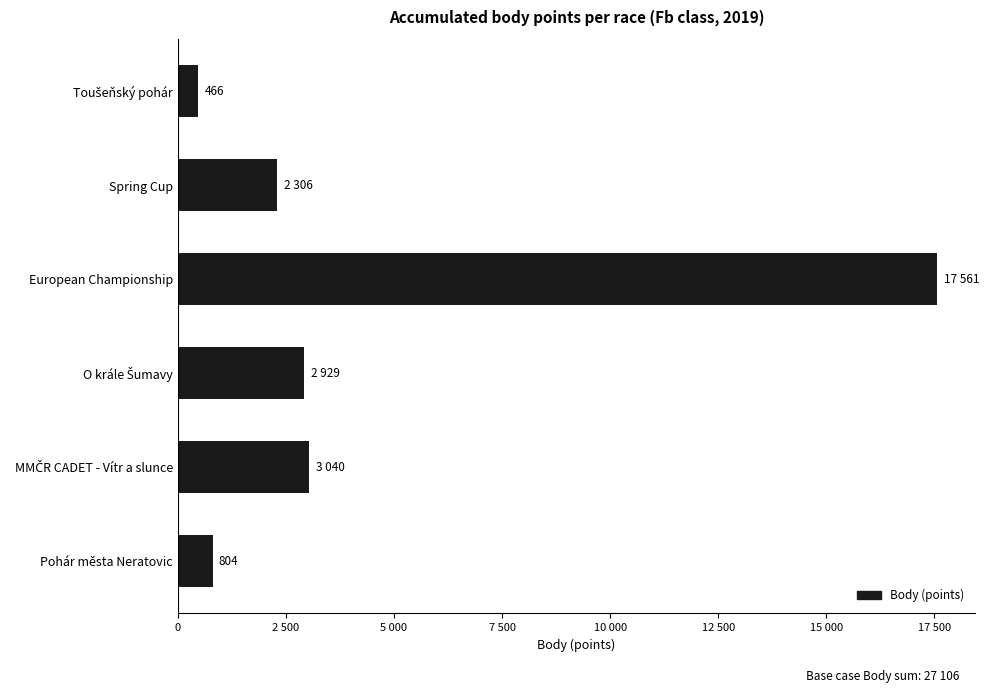

Does the chart contain any negative values?

No